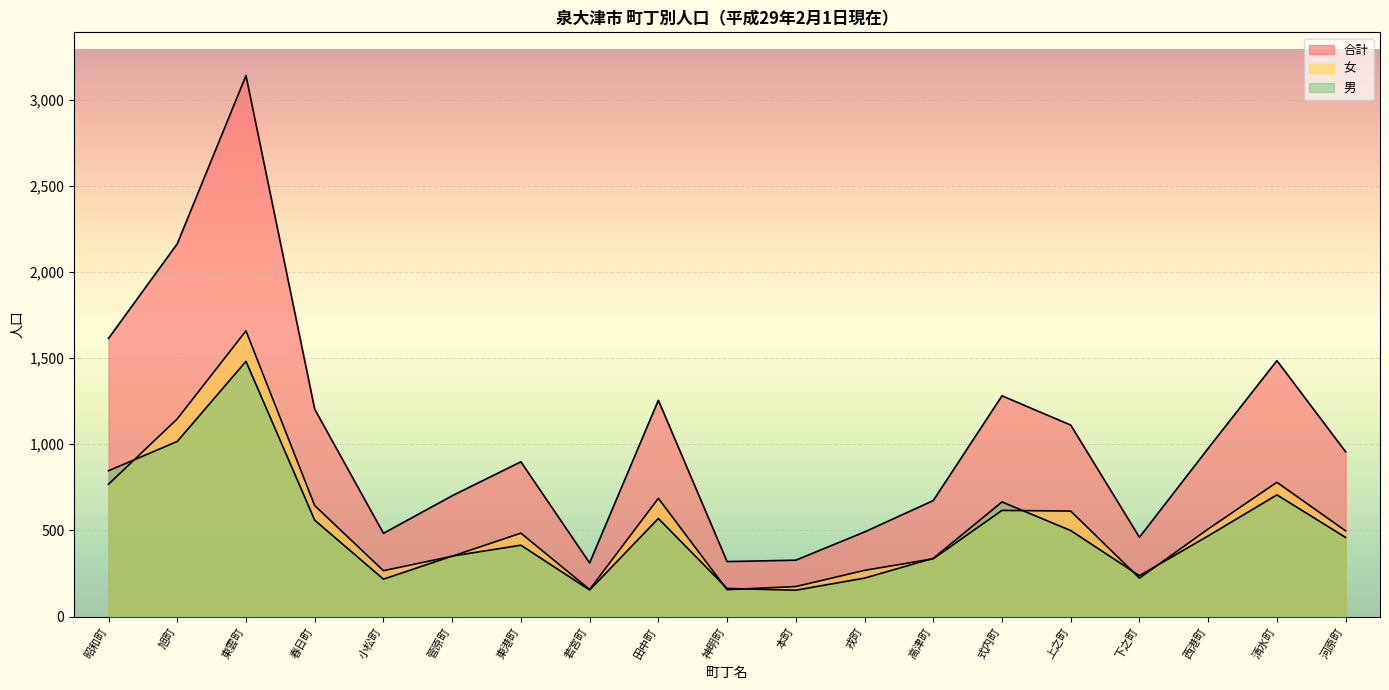

True or false: 女 has more than 1 interior local peaks.

True